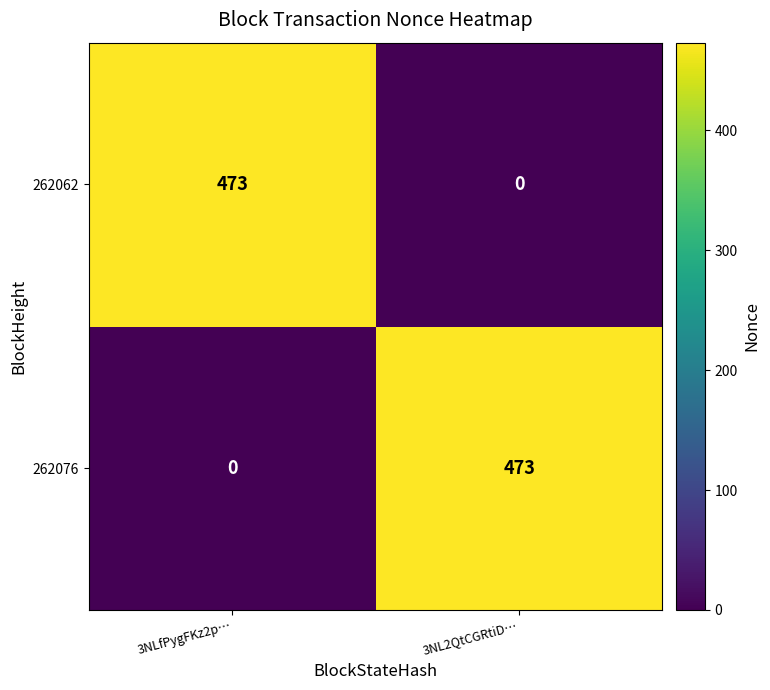

Count the number of categories in the chart.

2